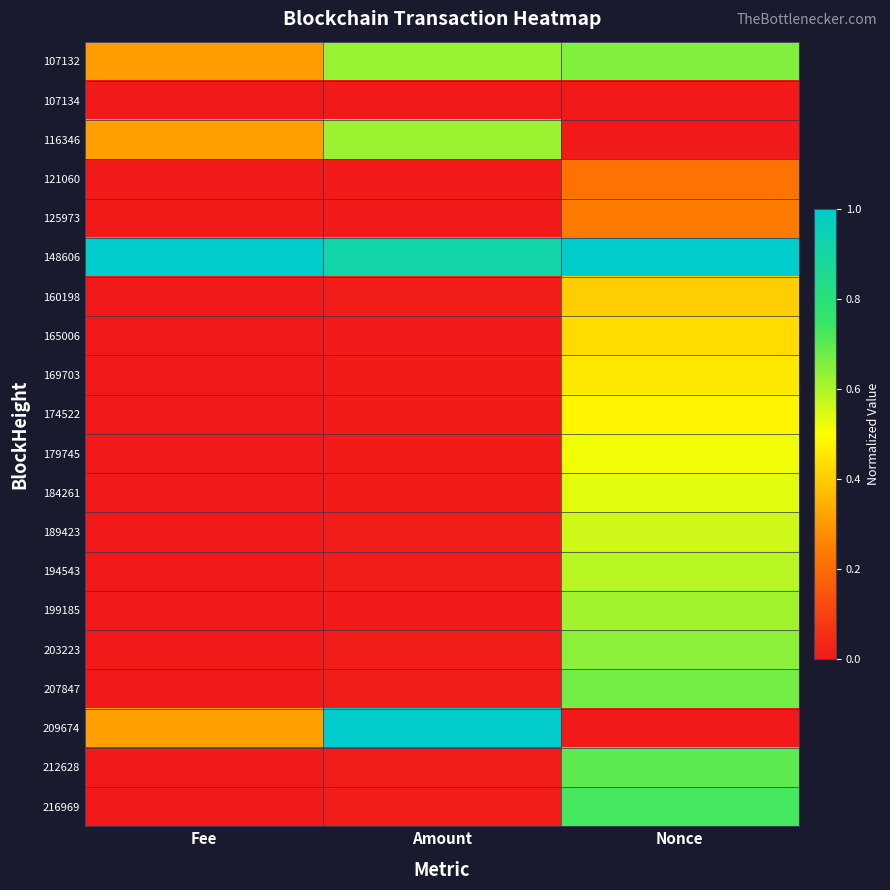

Reading left to right, transcribe all the data shown in this chart.

107132: Fee=0.3	Amount=0.6	Nonce=0.7
107134: Fee=0.0	Amount=0.0	Nonce=0.0
116346: Fee=0.3	Amount=0.6	Nonce=0.0
121060: Fee=0.0	Amount=0.0	Nonce=0.2
125973: Fee=0.0	Amount=0.0	Nonce=0.2
148606: Fee=1.0	Amount=0.9	Nonce=1.0
160198: Fee=0.0	Amount=0.0	Nonce=0.4
165006: Fee=0.0	Amount=0.0	Nonce=0.4
169703: Fee=0.0	Amount=0.0	Nonce=0.5
174522: Fee=0.0	Amount=0.0	Nonce=0.5
179745: Fee=0.0	Amount=0.0	Nonce=0.5
184261: Fee=0.0	Amount=0.0	Nonce=0.5
189423: Fee=0.0	Amount=0.0	Nonce=0.6
194543: Fee=0.0	Amount=0.0	Nonce=0.6
199185: Fee=0.0	Amount=0.0	Nonce=0.6
203223: Fee=0.0	Amount=0.0	Nonce=0.6
207847: Fee=0.0	Amount=0.0	Nonce=0.7
209674: Fee=0.3	Amount=1.0	Nonce=0.0
212628: Fee=0.0	Amount=0.0	Nonce=0.7
216969: Fee=0.0	Amount=0.0	Nonce=0.7